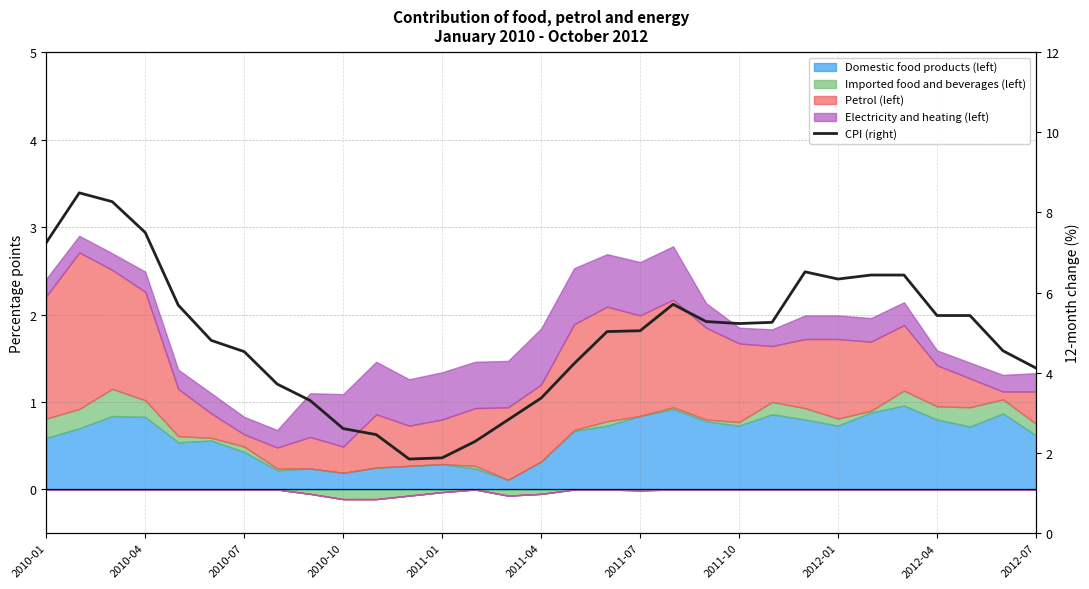

Does the chart have visible grid lines?

Yes